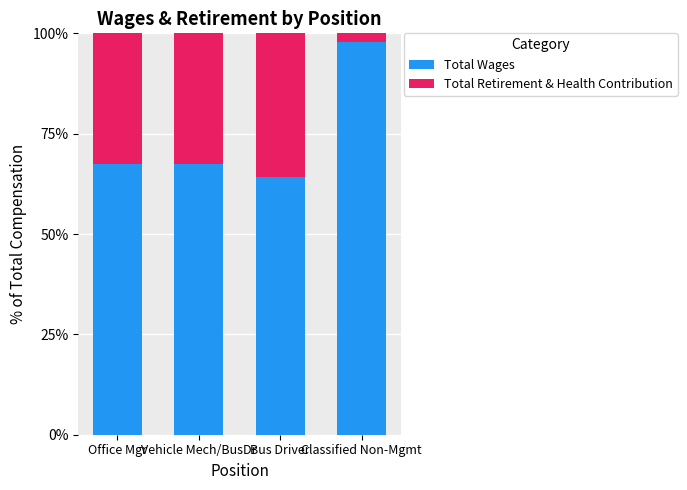

Where does the Total Wages series first go above 67?

Office Mgr